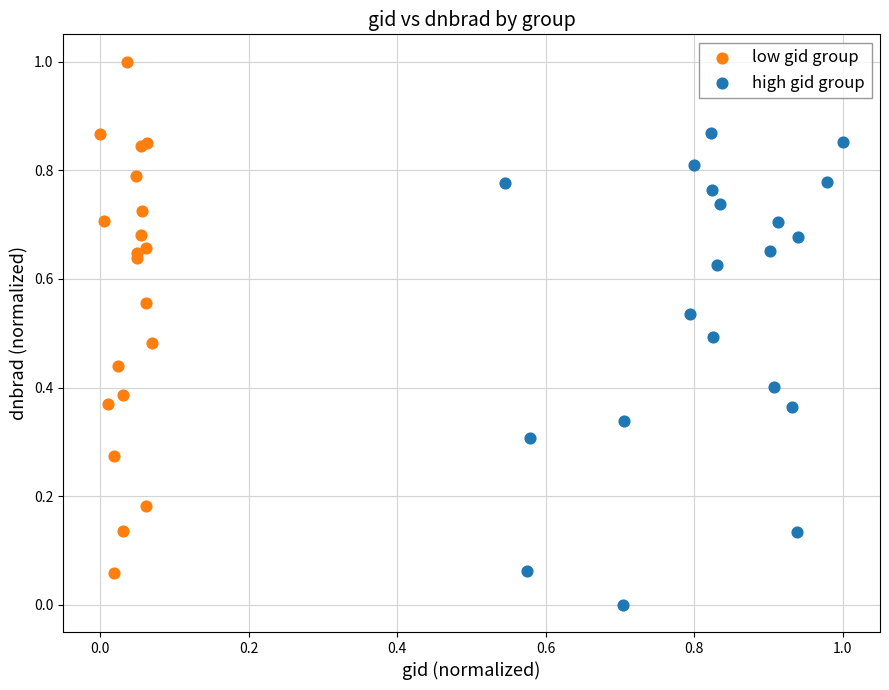

Which series has the largest Y range (max minus min)?

low gid group